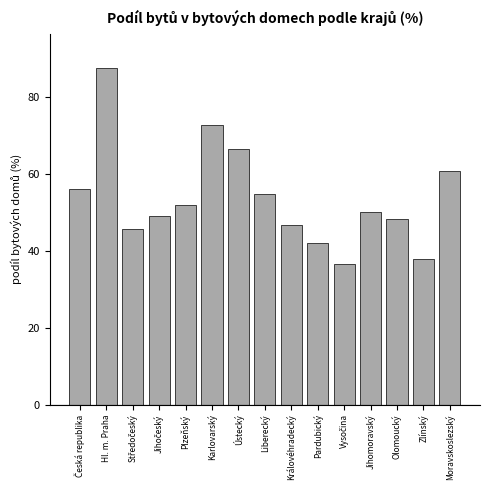

Reading right to left, list all the values displayed in this chart.

60.9	37.9	48.2	50.2	36.7	42.2	46.7	54.9	66.6	72.9	52.1	49.1	45.7	87.7	56.2